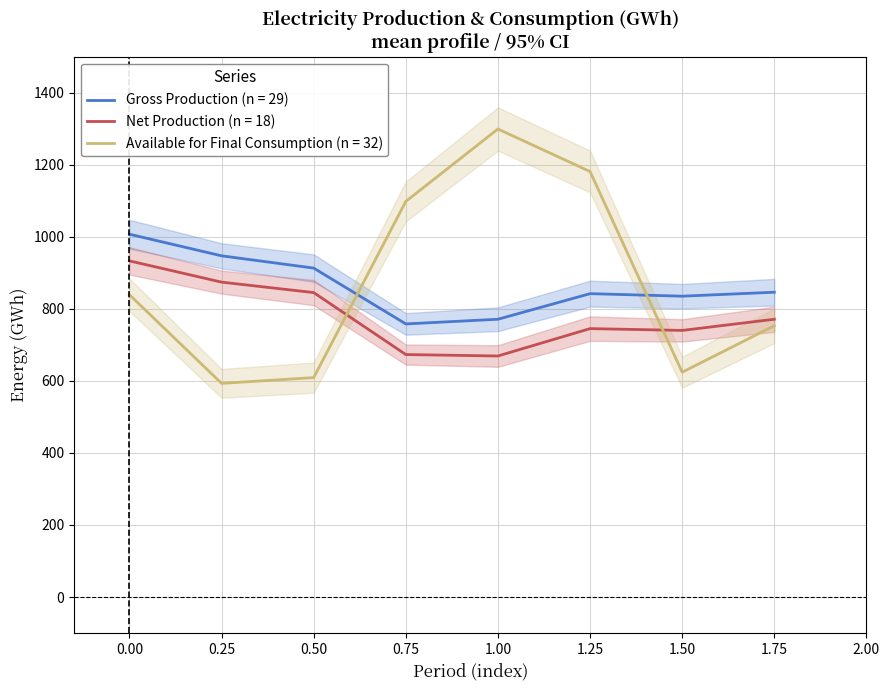

What value does the Net Production (n = 18) series have at 0.75, to the nearest 5?

675